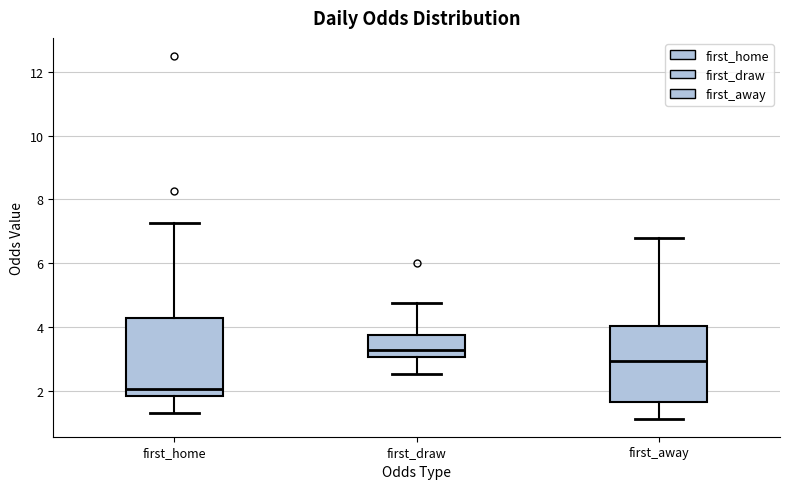

Which box's median line is the highest?

first_draw